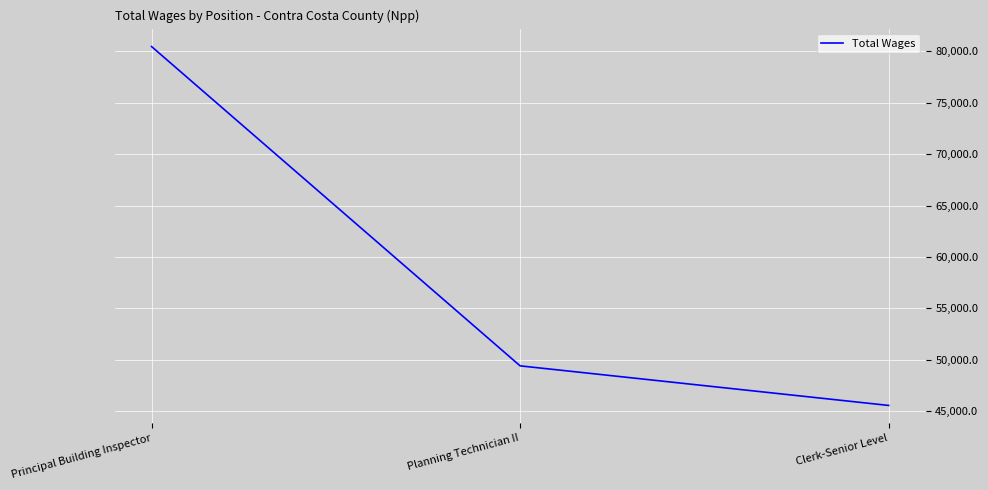

What is the minimum value shown in the chart?

45568